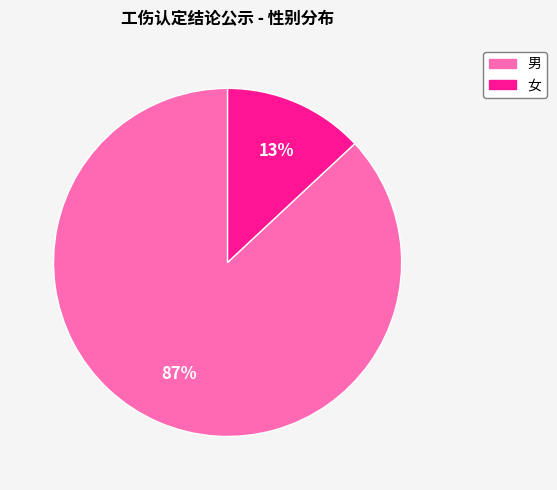

To the nearest percent, what percentage of the pie is 男?

87%